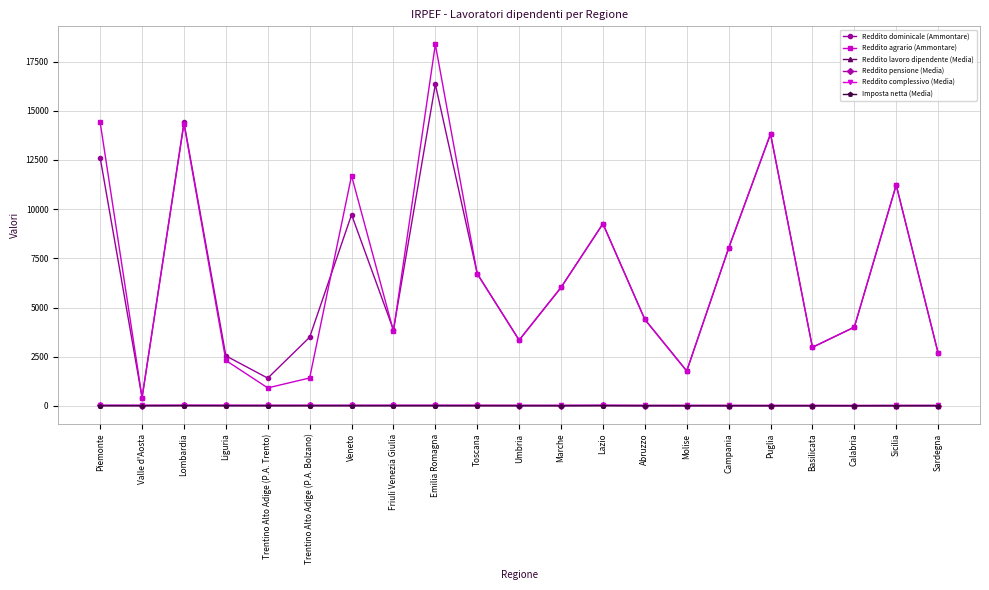

Which series has the largest range (max minus min)?

Reddito agrario (Ammontare)